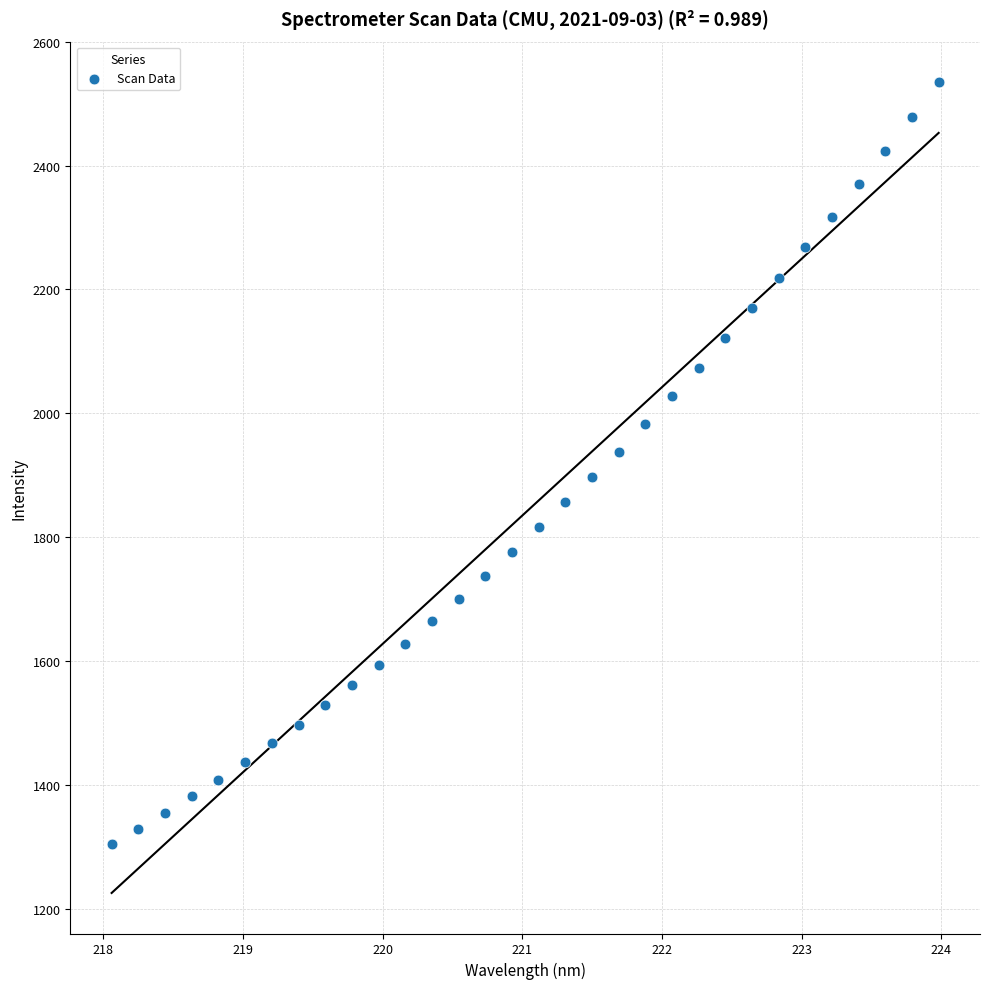

What is the range of X values (max minus min)?

5.9